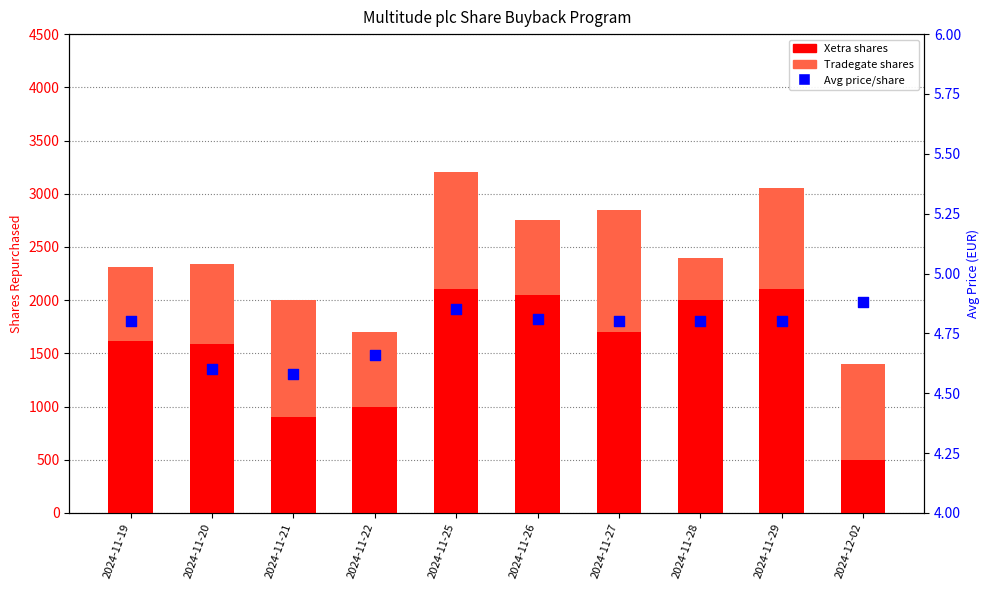

Which series has the widest spread of Y values?

Xetra shares